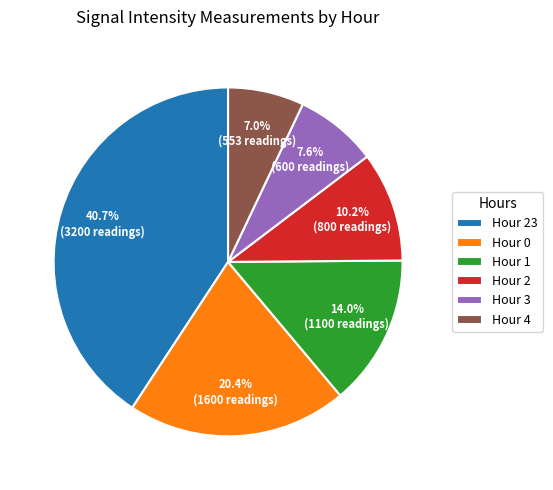

What is the ratio of the value at Hour 1 to the value at Hour 23?

0.3